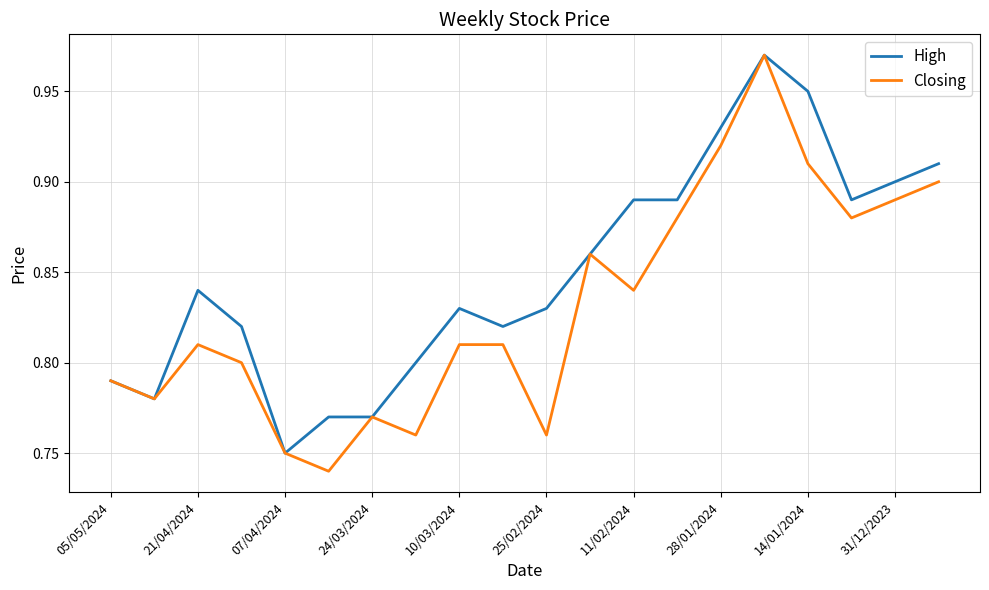

Which series has the largest total across all categories?

High